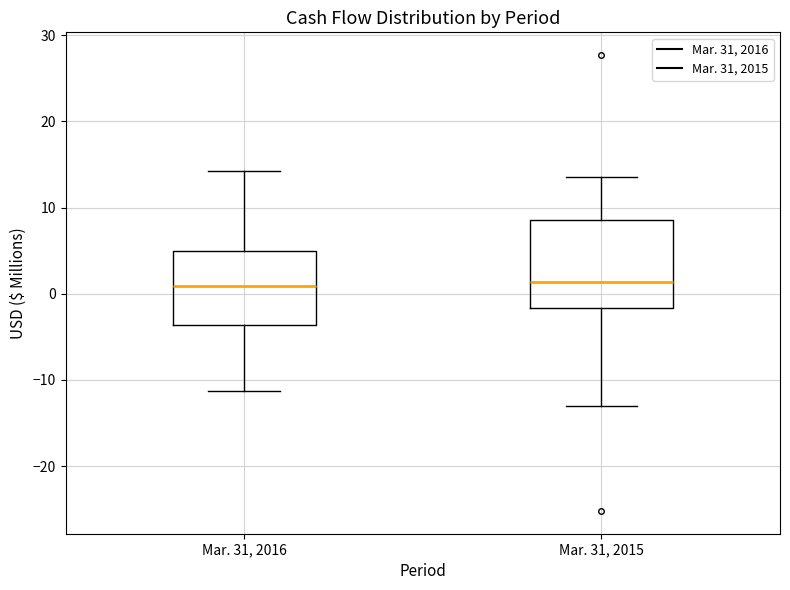

Reading left to right, transcribe this box plot: for each box, give where its median line is, the range the box spans, and where its two whiskers end, as read against the y-axis. The values are not printed on the chart, so give them approximately, as read against the axis.

Mar. 31, 2016: median 1, box -4 to 5, whiskers -11 to 14
Mar. 31, 2015: median 1, box -2 to 9, whiskers -13 to 14